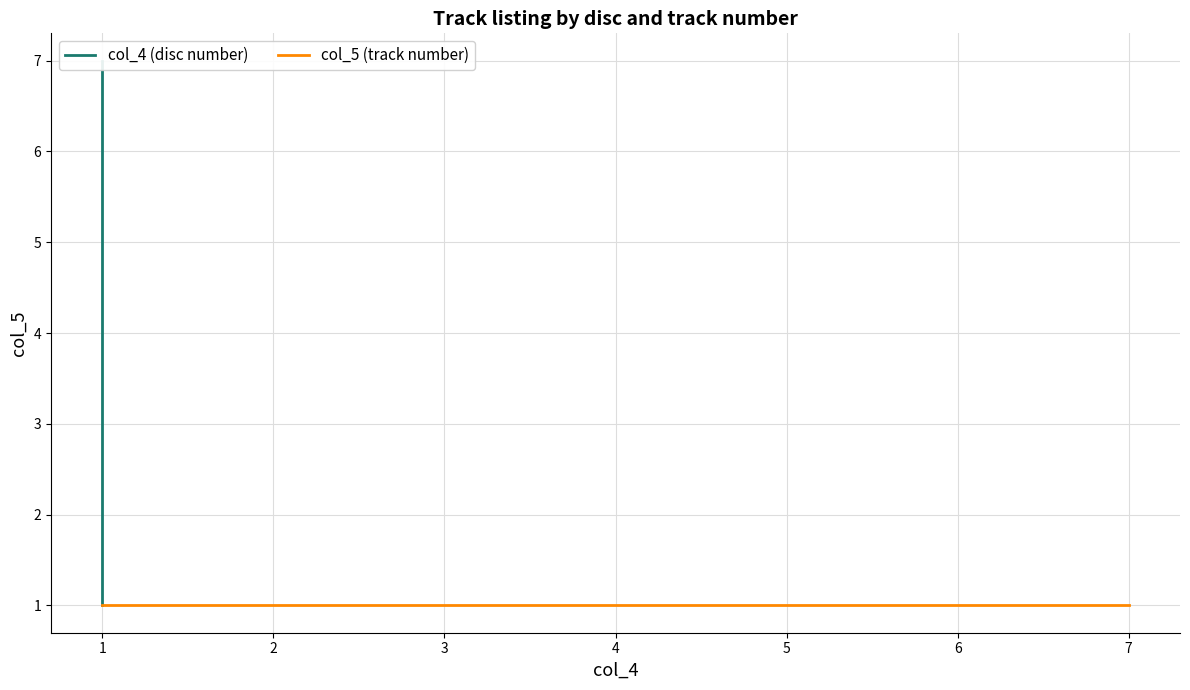

Reading left to right, transcribe all the data shown in this chart.

col_4 (disc number): 1	2	3	4	5	6	7
col_5 (track number): 1	1	1	1	1	1	1